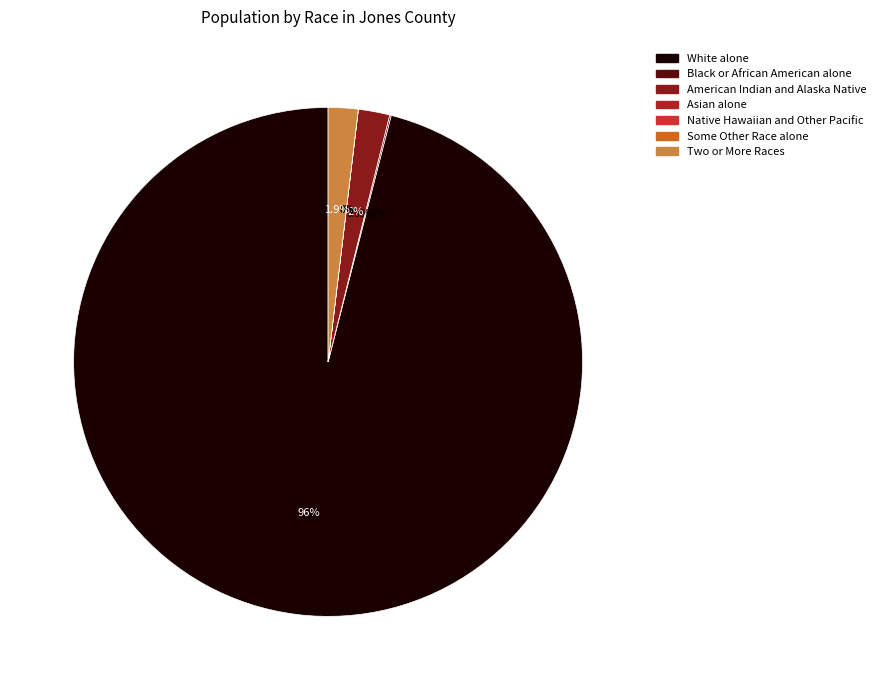

What is the change in value from Asian alone to Two or More Races?

+19